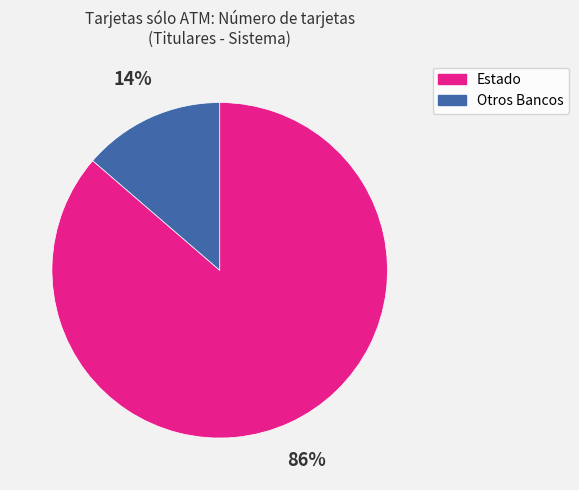

To the nearest percent, what is the average slice percentage?

50%